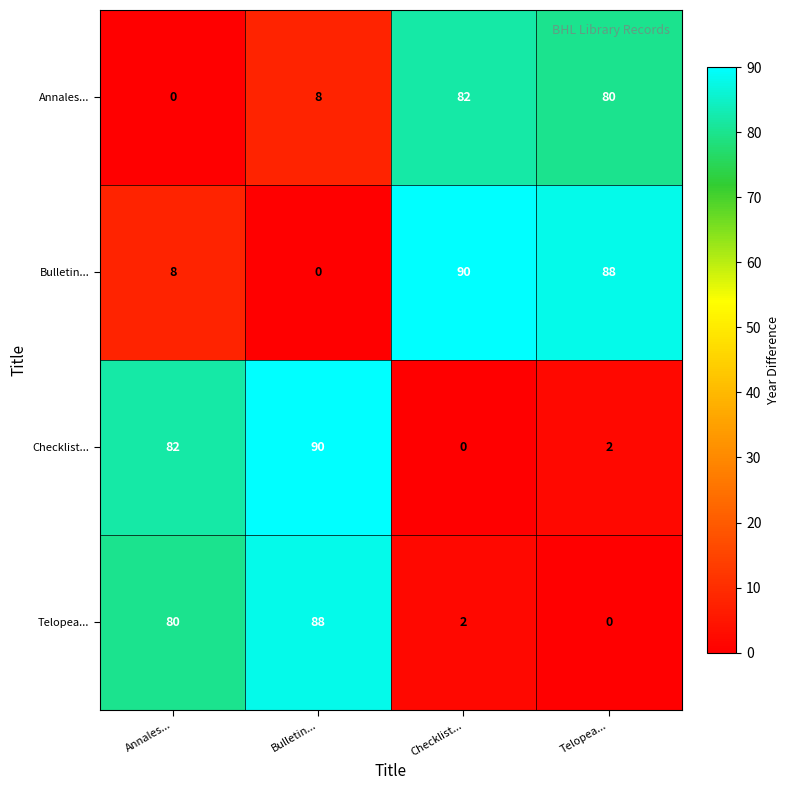

The value of Annales... at Annales... is 50. True or false?

False